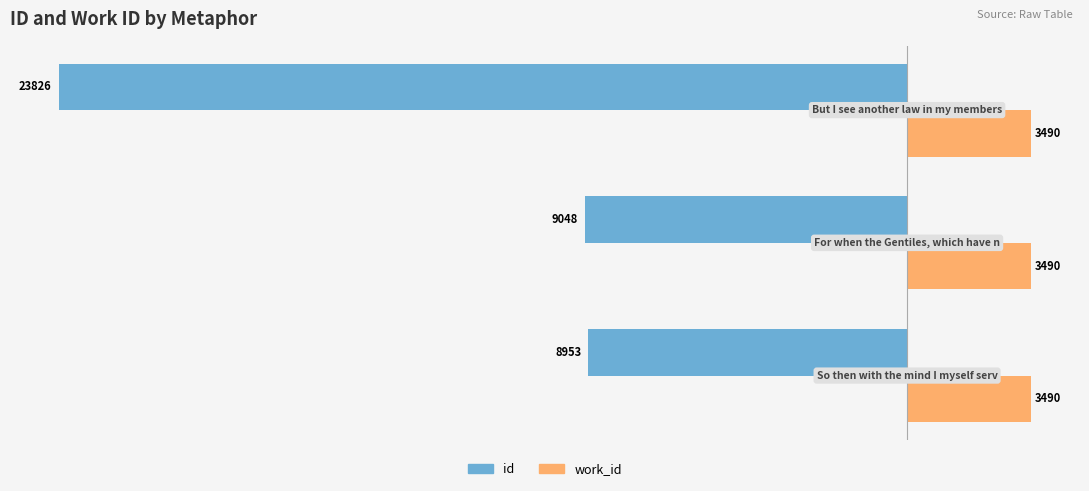

What is the maximum value shown in the chart?

3490